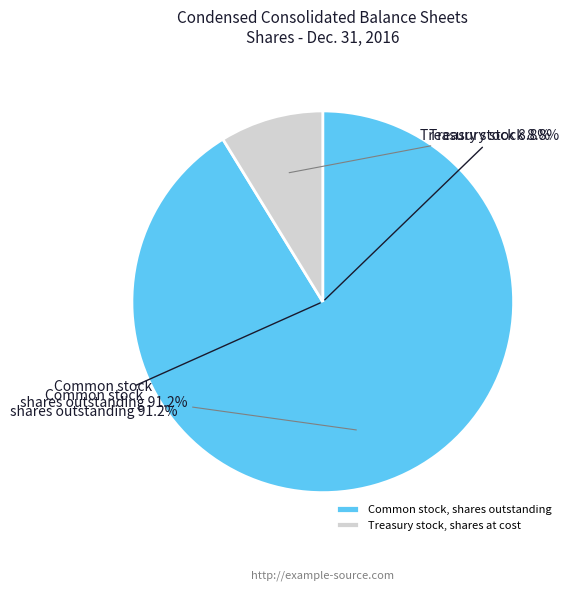

What is the ratio of the value at Common stock, shares outstanding to the value at Treasury stock, shares at cost?

10.4